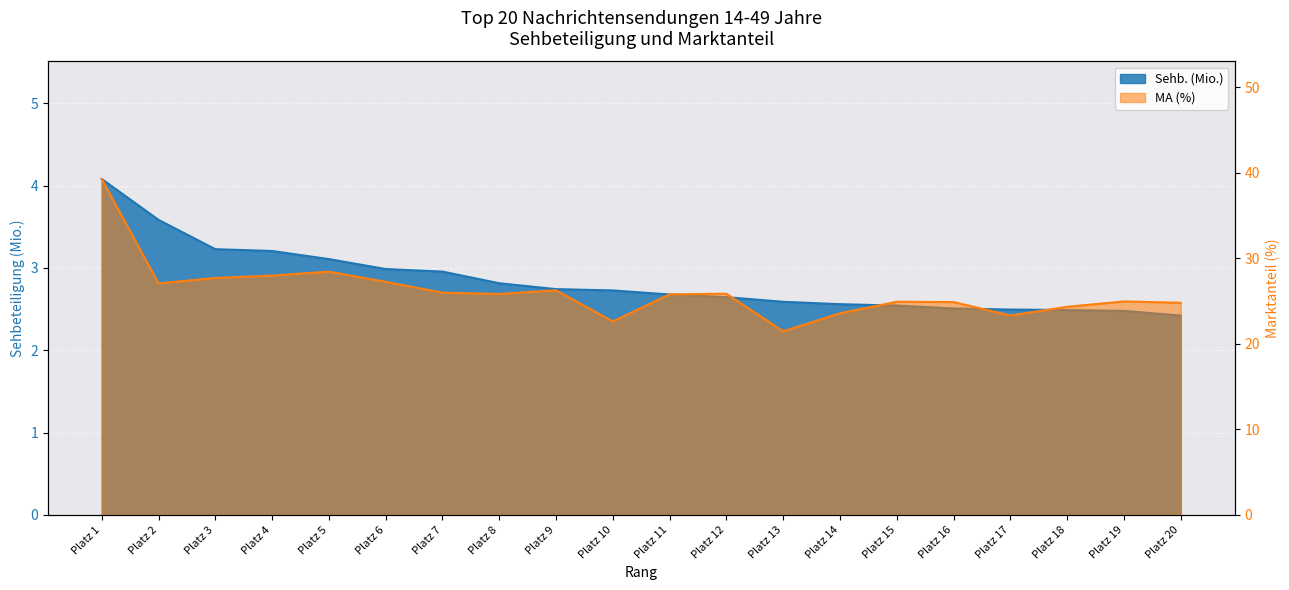

At 18, list the series in order from smallest to largest.

Sehb. (Mio.), MA (%)